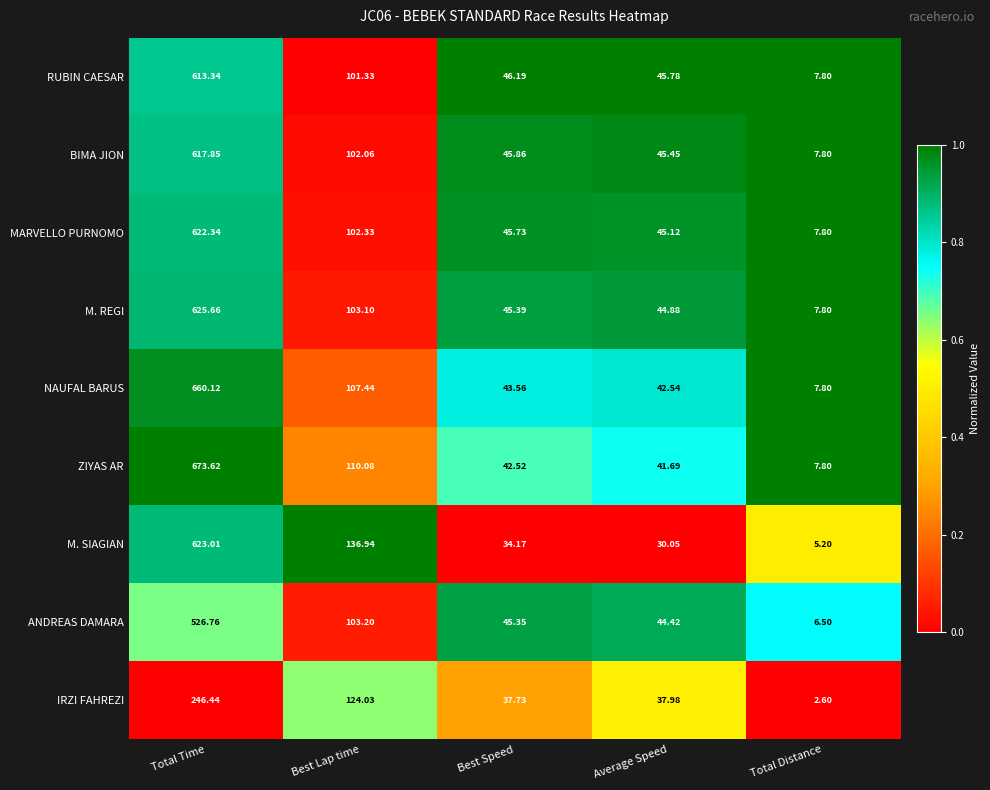

Rank the series at Best Lap time from lowest to highest value.

RUBIN CAESAR, BIMA JION, MARVELLO PURNOMO, M. REGI, ANDREAS DAMARA, NAUFAL BARUS, ZIYAS AR, IRZI FAHREZI, M. SIAGIAN